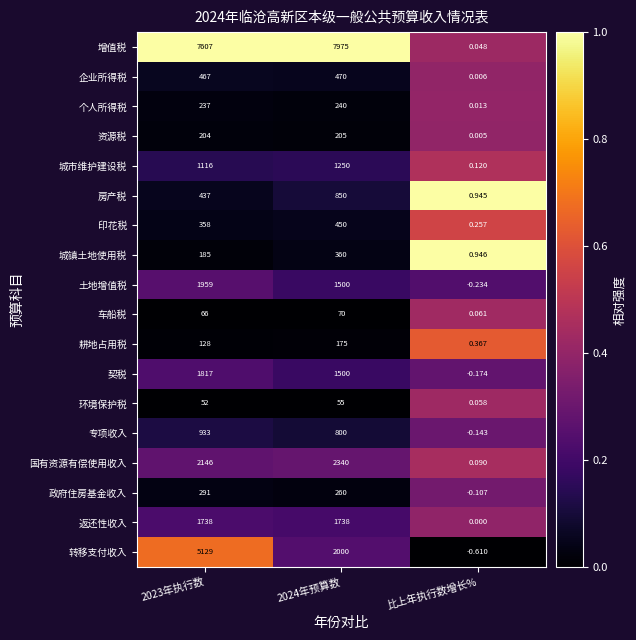

Which series has the largest range (max minus min)?

增值税